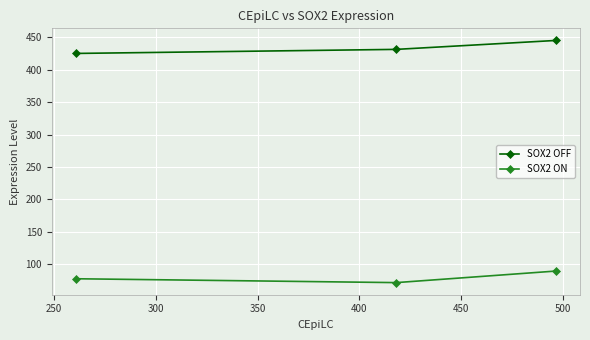

List the series in order of their overall mean, lowest first.

SOX2 ON, SOX2 OFF